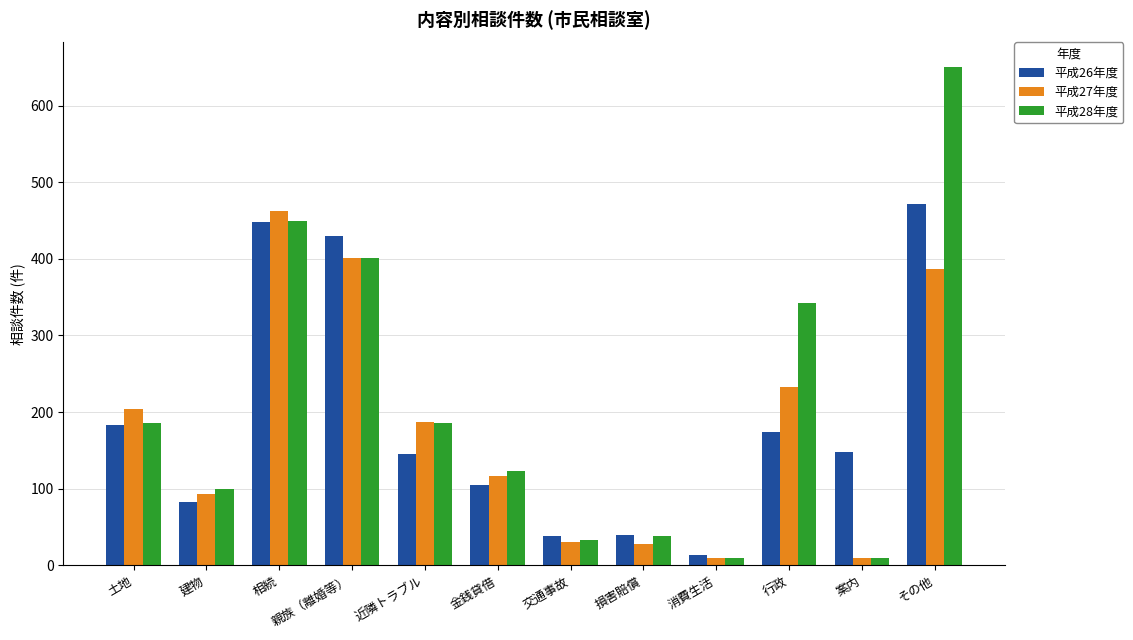

What is the difference between the maximum and second lowest values in the 平成28年度 series?

640